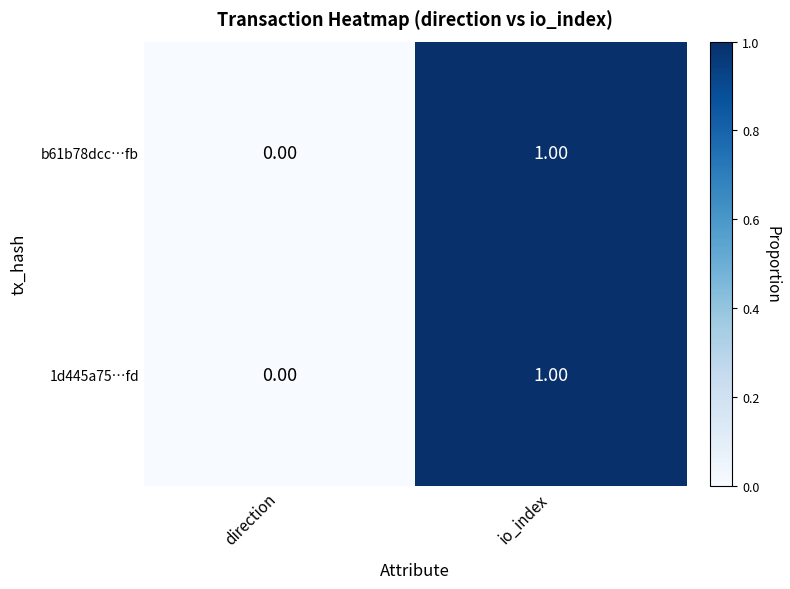

Rank the categories by b61b78dcc…fb value from lowest to highest.

direction, io_index